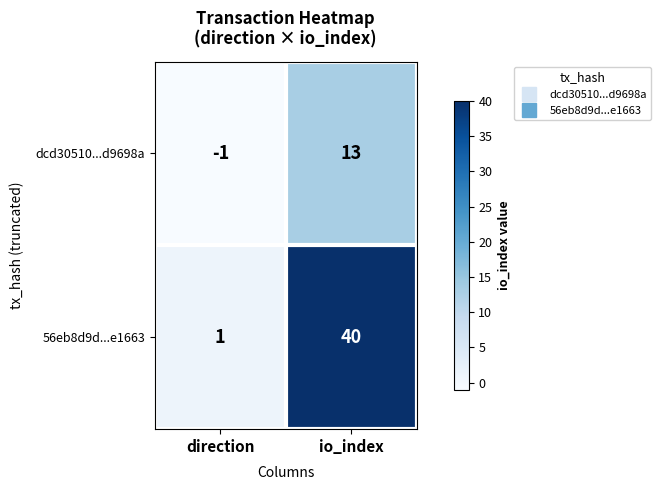

Reading left to right, what are all the values shown in this chart?

dcd30510...d9698a: direction=-1	io_index=13
56eb8d9d...e1663: direction=1	io_index=40